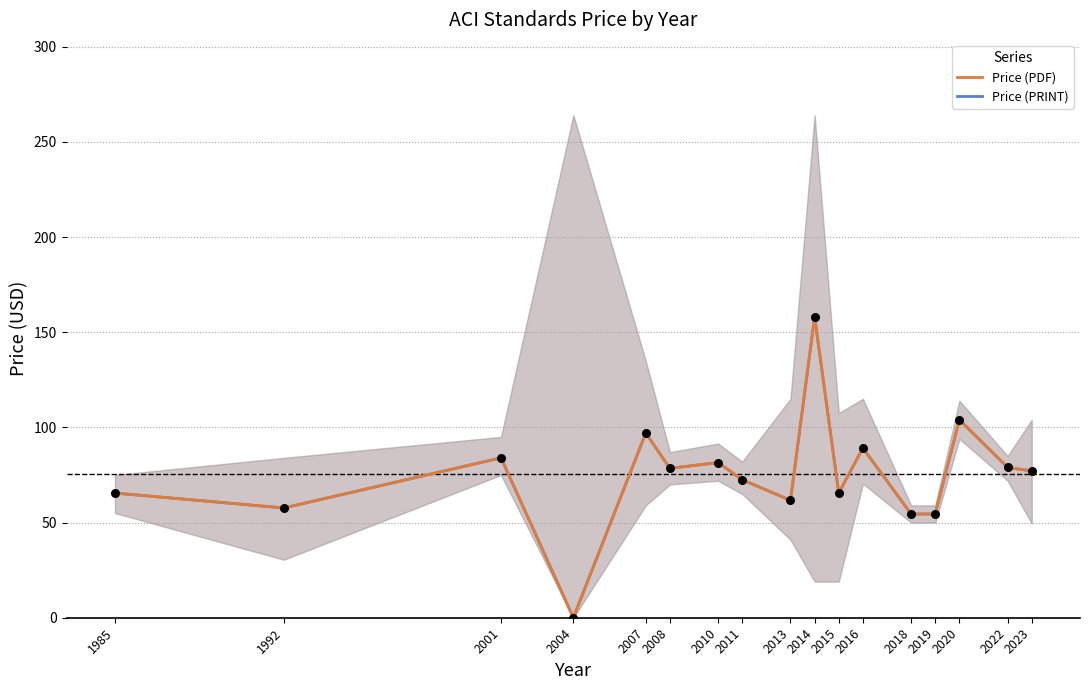

Which series contains the highest Y value?

Price (PDF)